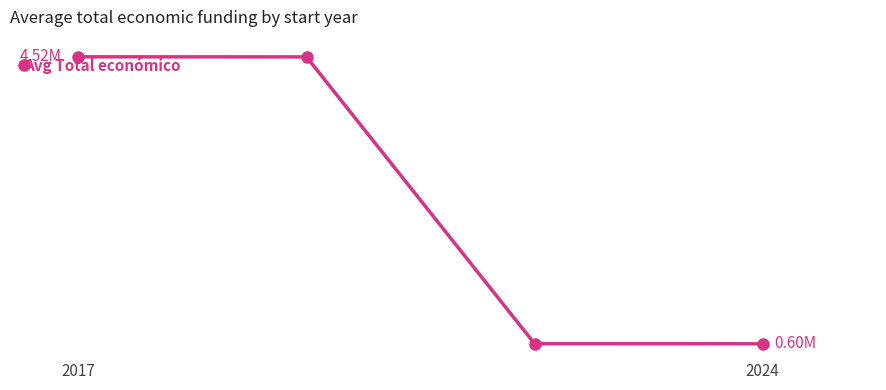

What is the label of the 1st point from the left?

2017